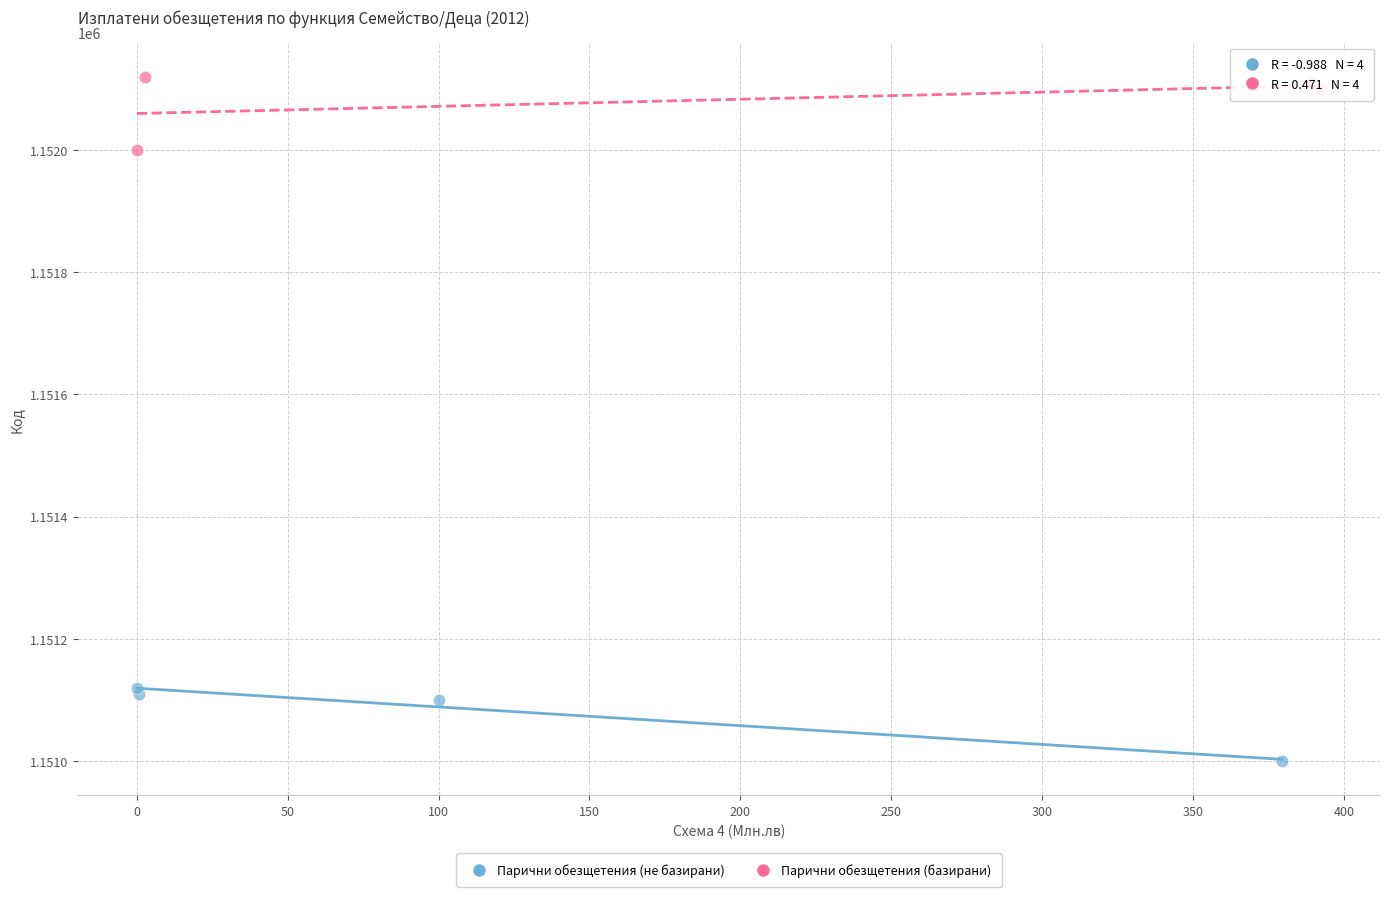

What are all the series names shown in the legend?

Парични обезщетения (не базирани), Парични обезщетения (базирани)